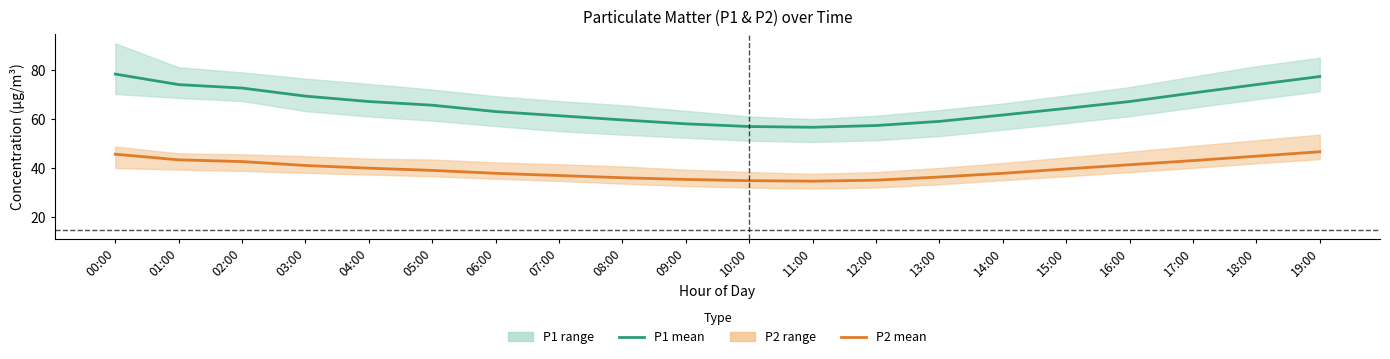

What is the label of the 18th point from the left?

17:00